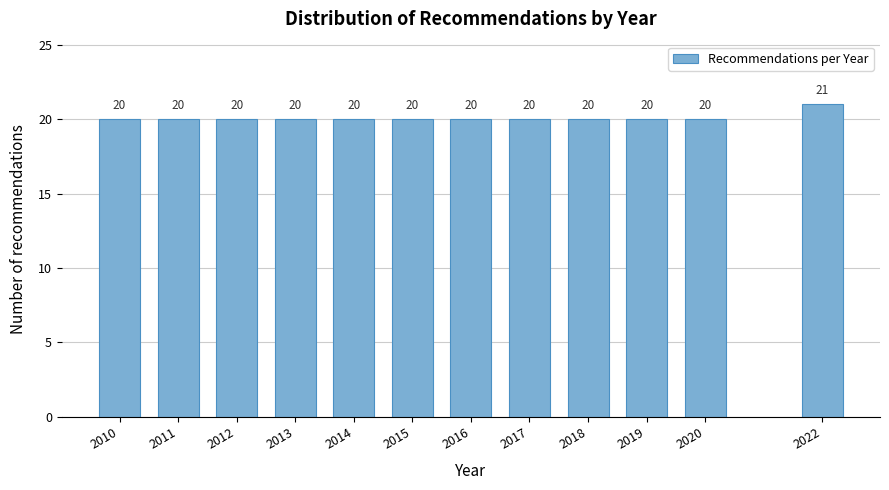

Reading right to left, transcribe all the data shown in this chart.

2022=21	2020=20	2019=20	2018=20	2017=20	2016=20	2015=20	2014=20	2013=20	2012=20	2011=20	2010=20